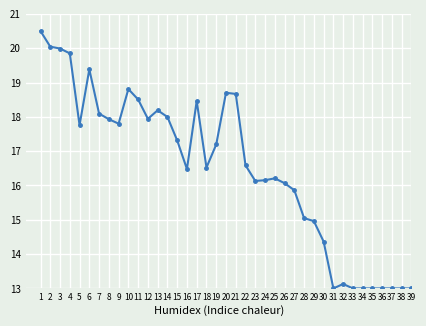

The chart shows a value of 16.5 at 18. True or false?

True